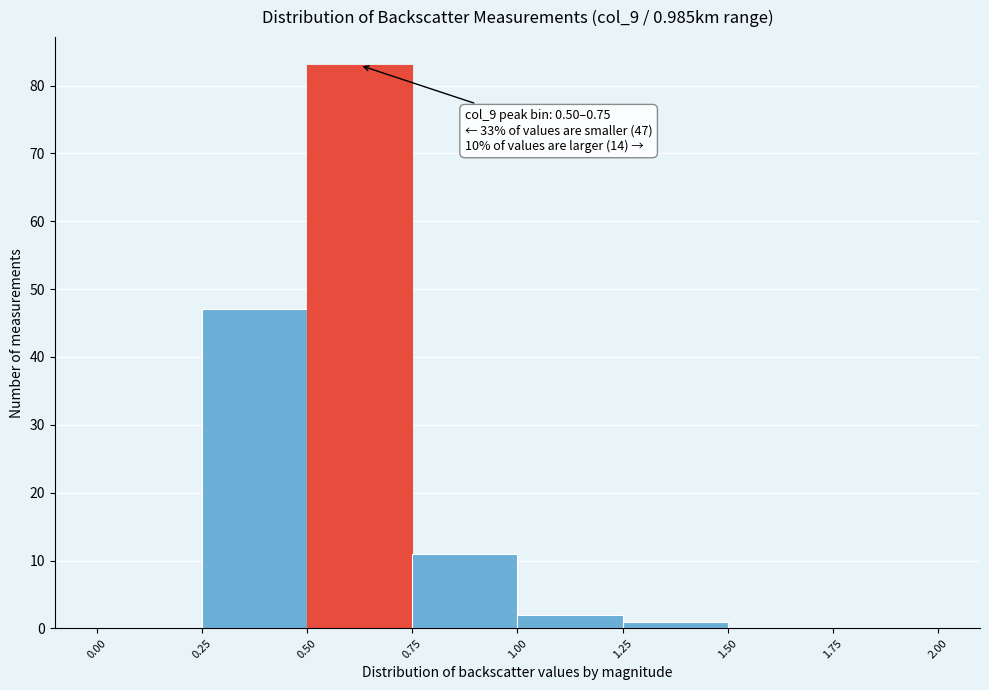

Over which range of the x-axis is the bar tallest?

0.50 to 0.75